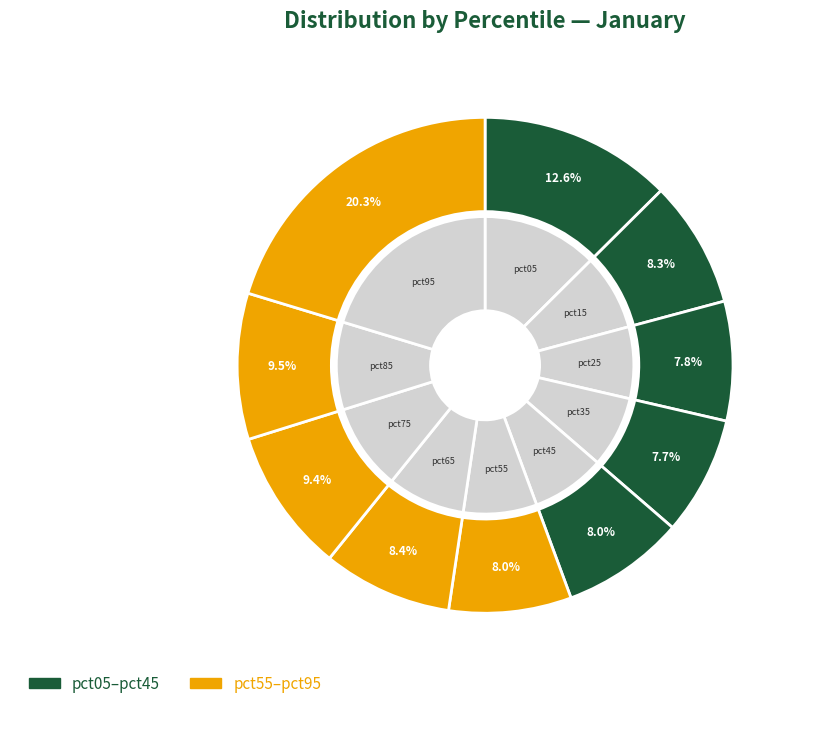

Which category has the biggest portion of the pie?

pct95